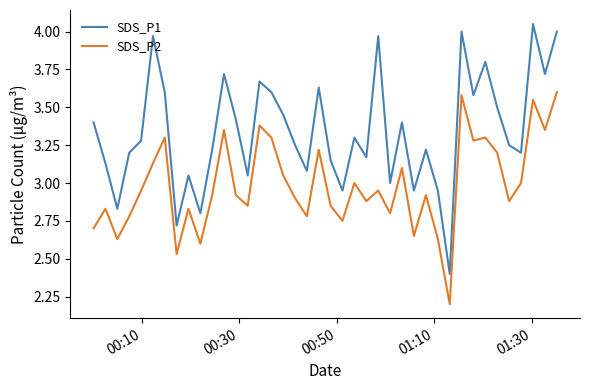

True or false: SDS_P1 and SDS_P2 intersect in this chart.

False